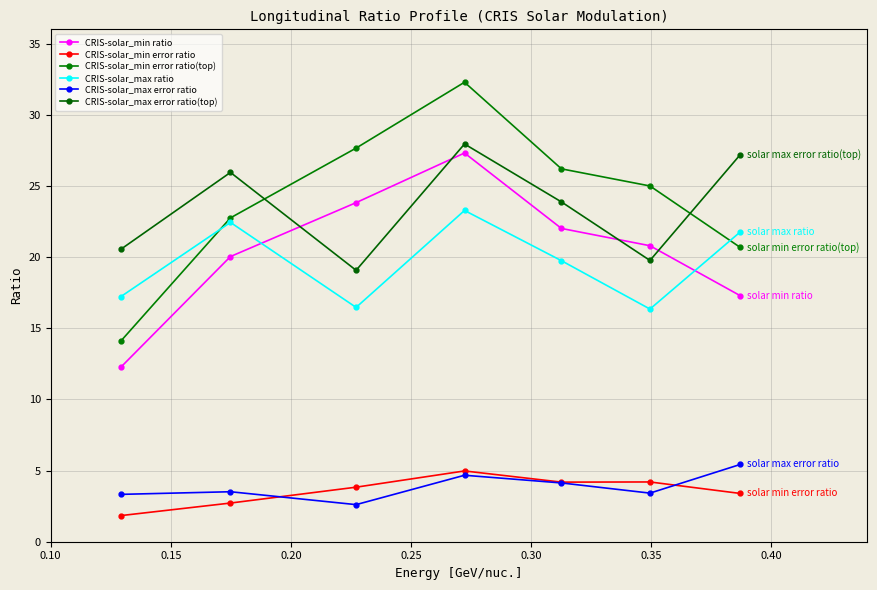

Reading left to right, what are all the values shown in this chart?

CRIS-solar_min ratio: 12.2	20.0	23.8	27.3	22.0	20.8	17.3
CRIS-solar_min error ratio: 1.8	2.7	3.8	5.0	4.2	4.2	3.4
CRIS-solar_min error ratio(top): 14.1	22.8	27.7	32.3	26.2	25.0	20.7
CRIS-solar_max ratio: 17.2	22.4	16.5	23.3	19.7	16.3	21.8
CRIS-solar_max error ratio: 3.3	3.5	2.6	4.7	4.1	3.4	5.4
CRIS-solar_max error ratio(top): 20.5	25.9	19.1	27.9	23.9	19.8	27.2